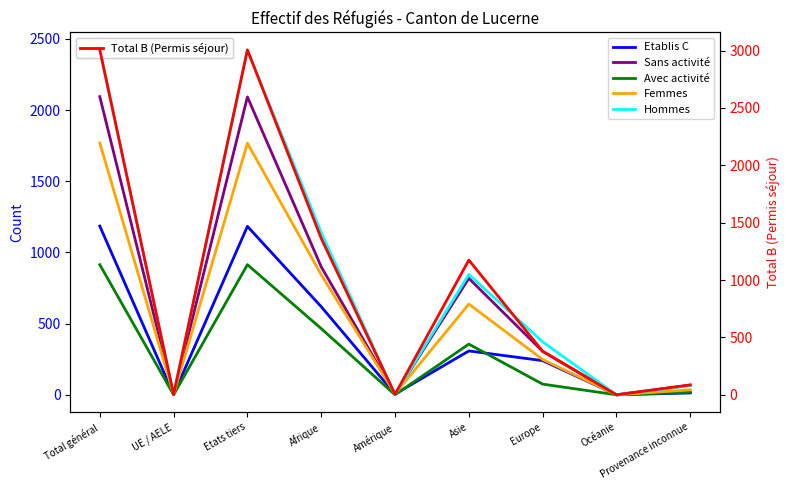

Rank the categories by Total B (Permis séjour) value from lowest to highest.

Océanie, UE / AELE, Amérique, Provenance inconnue, Europe, Asie, Afrique, Etats tiers, Total général